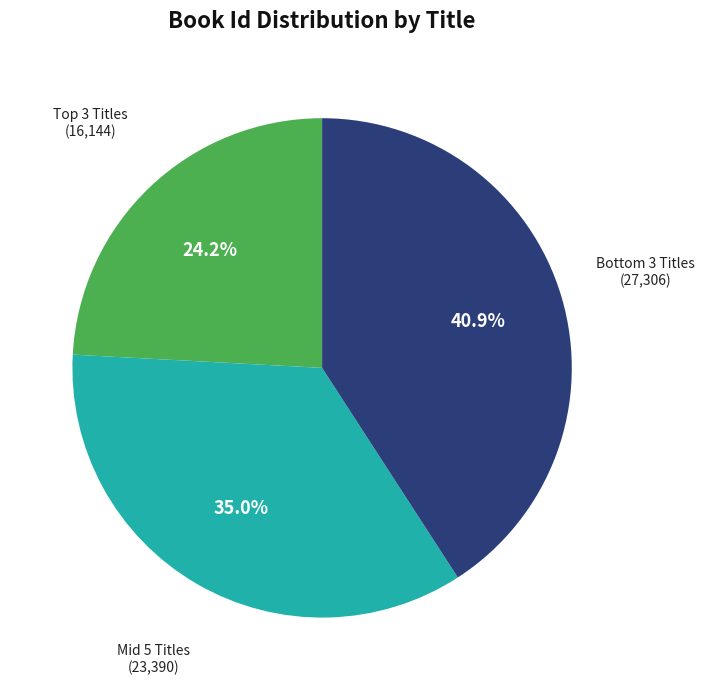

Which category has the smallest portion of the pie?

Top 3 Titles (16,144)